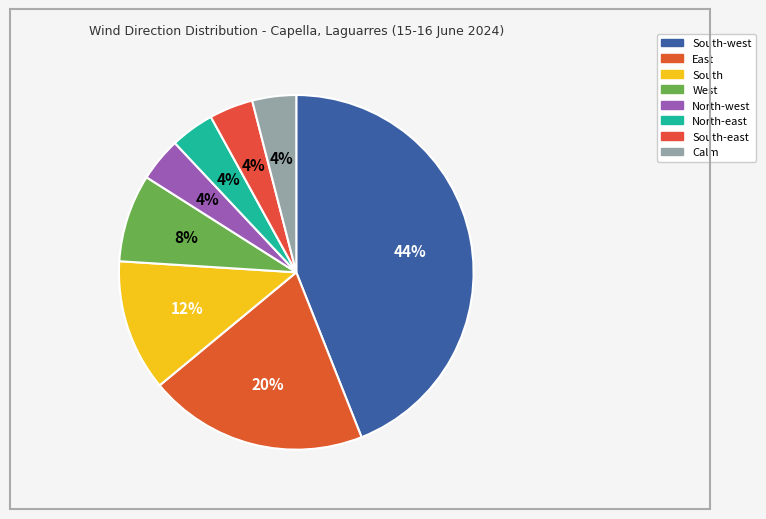

Count the number of slices in the pie.

8